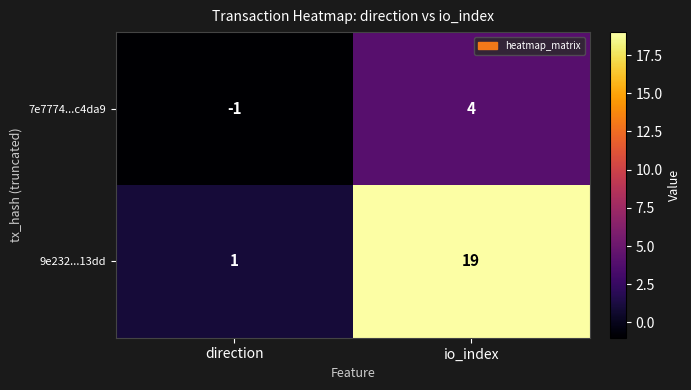

At how many categories does at least one series exceed 8?

1